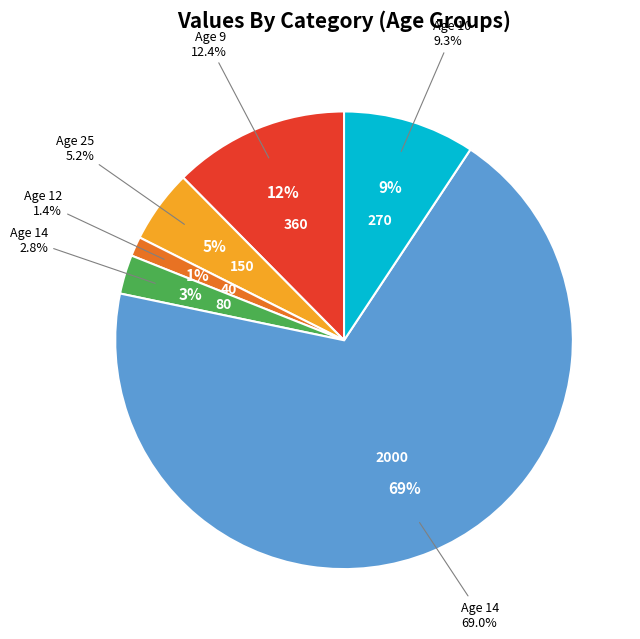

What is the ratio of the value at 12 to the value at 9?

0.1